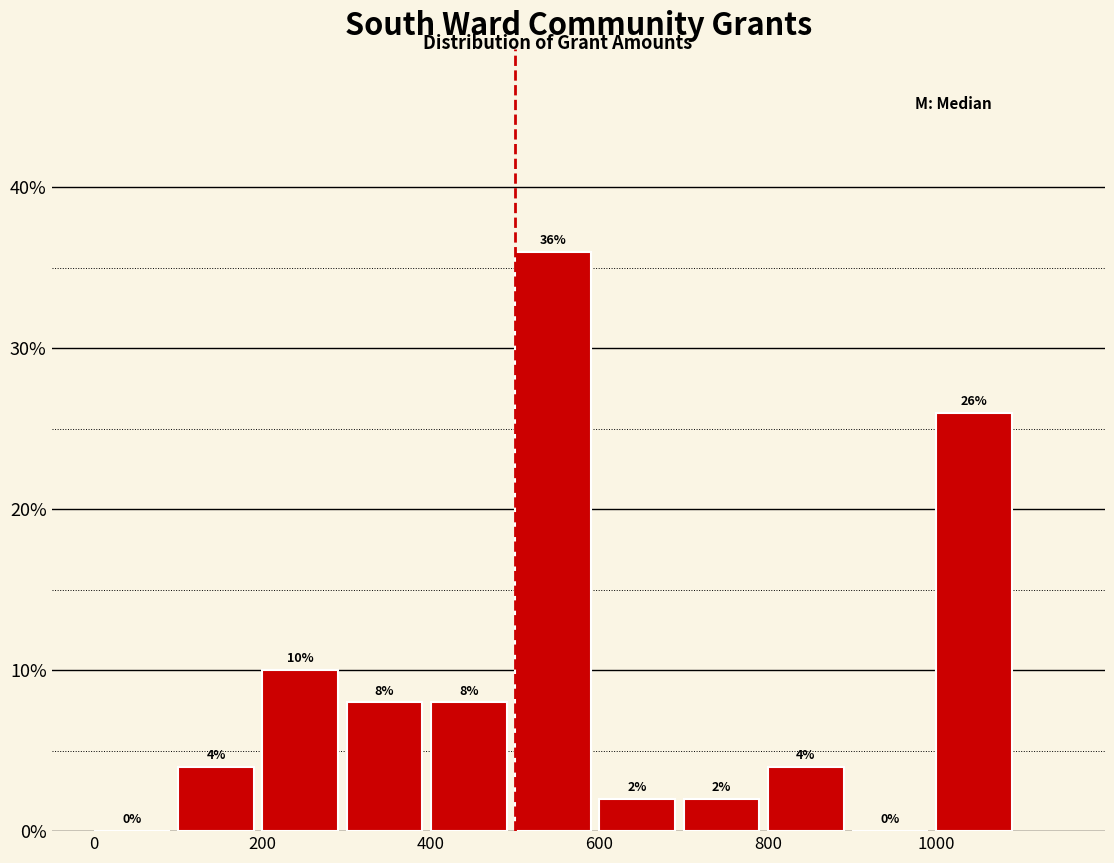

Reading left to right, transcribe this chart: for each bar, give the range it covers on the x-axis and its height.

0 to 100: 0
100 to 200: 4
200 to 300: 10
300 to 400: 8
400 to 500: 8
500 to 600: 36
600 to 700: 2
700 to 800: 2
800 to 900: 4
900 to 1000: 0
1000 to 1100: 26